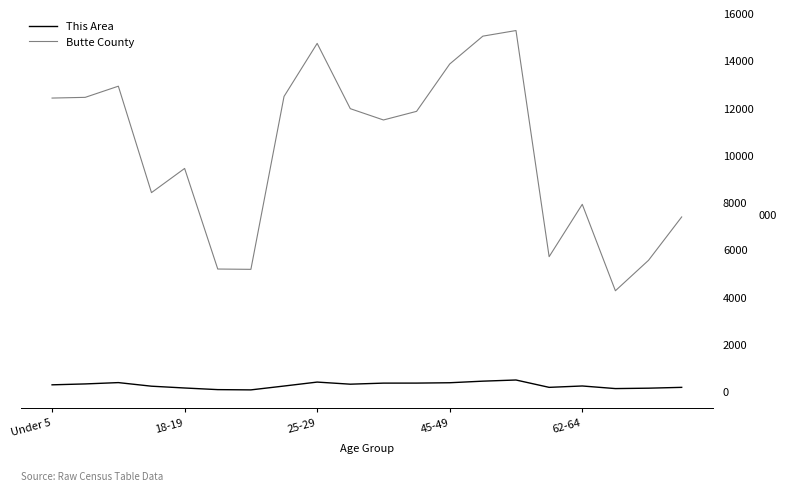

What is the difference between the maximum and minimum values in the This Area series?

418